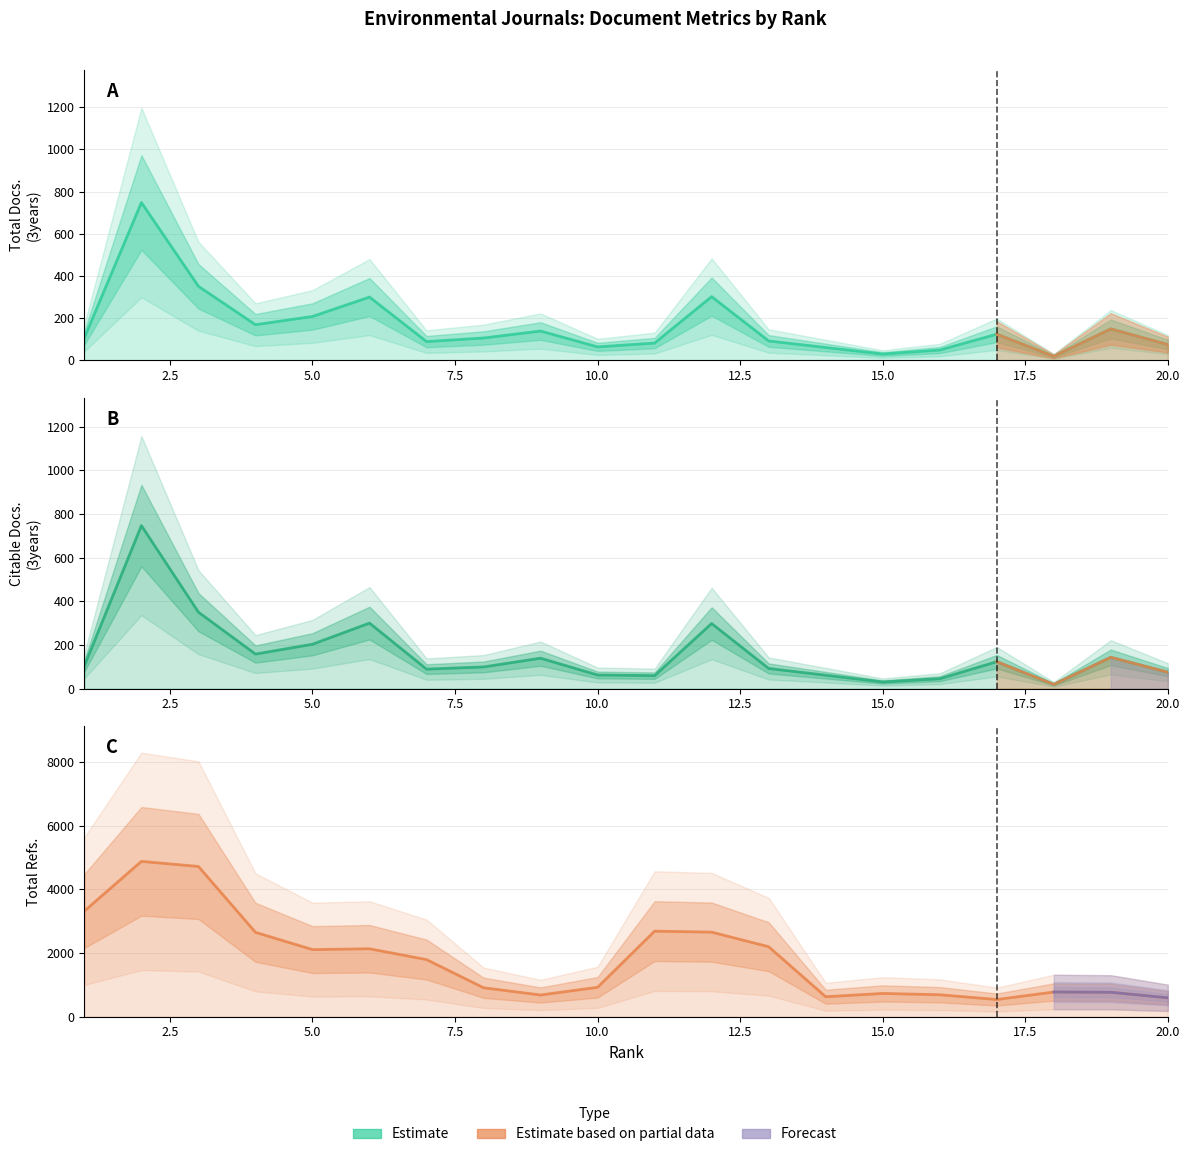

What is the value of the Citable Docs. (3years) point at the 3rd from the left?

350